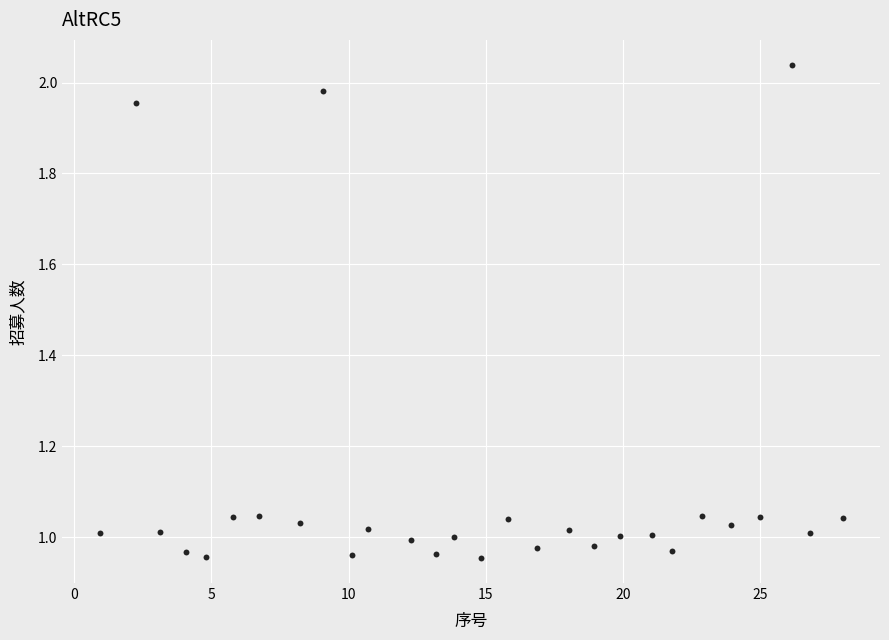

What is the range of X values (max minus min)?

27.1